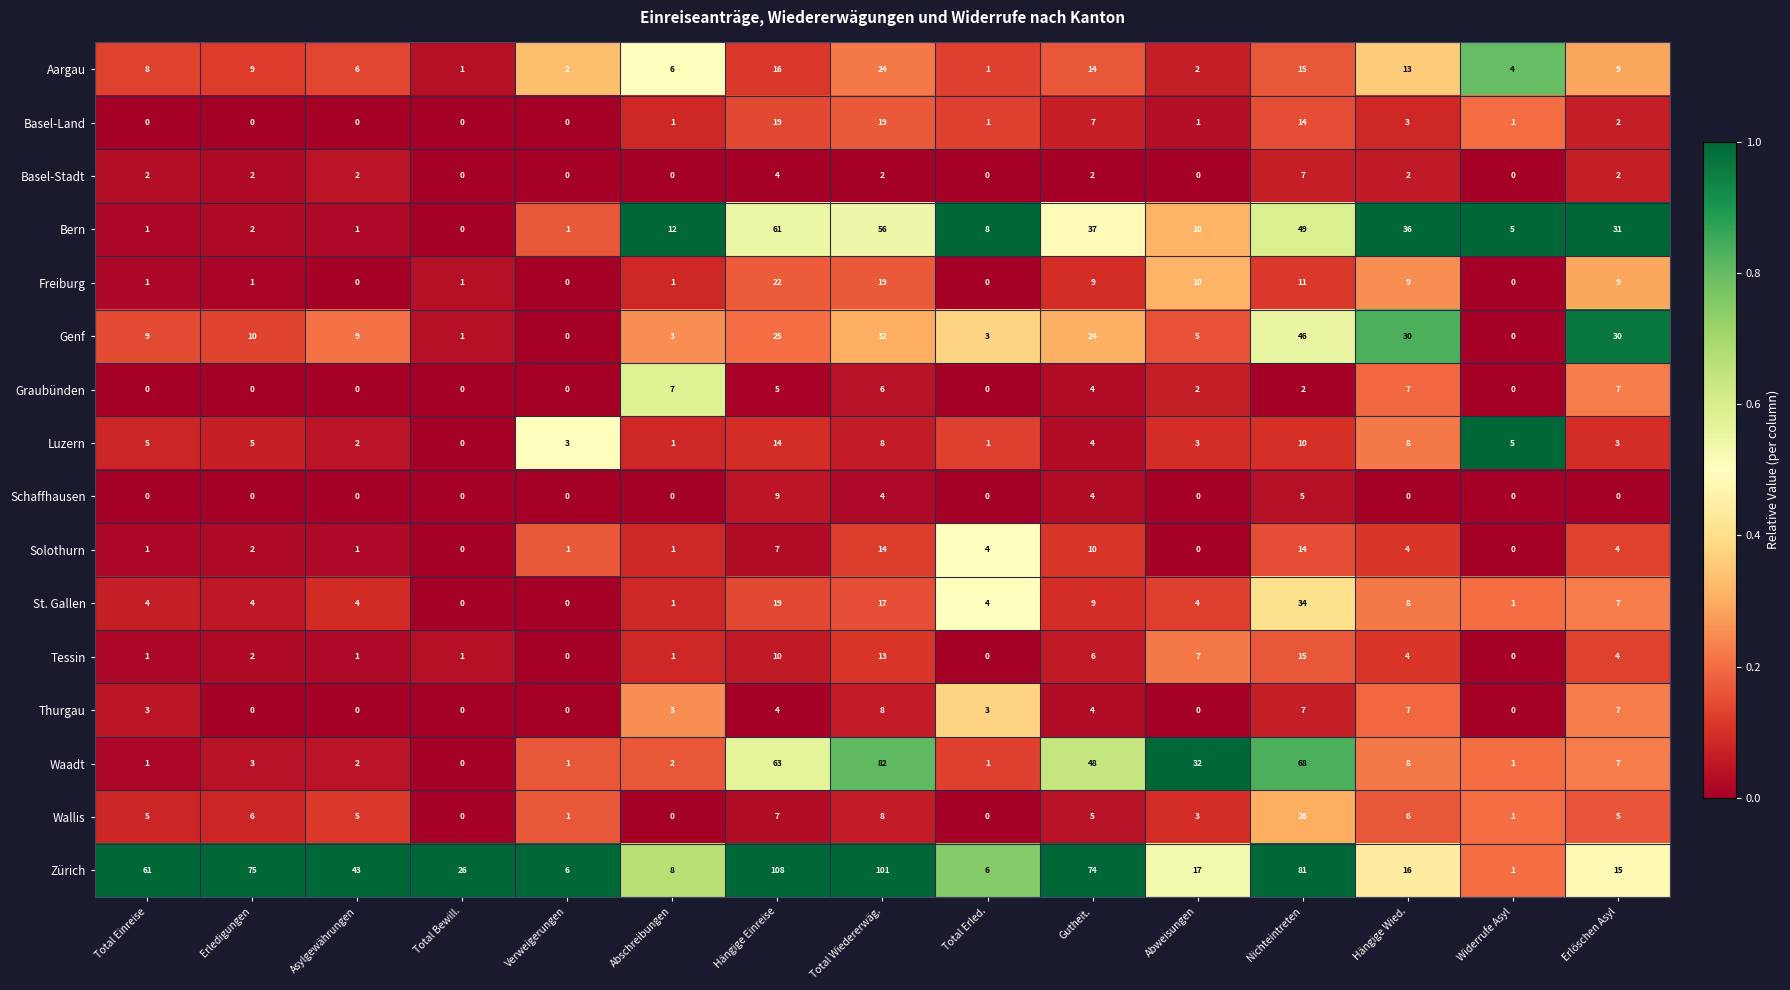

Which series has the widest spread of values?

Zürich